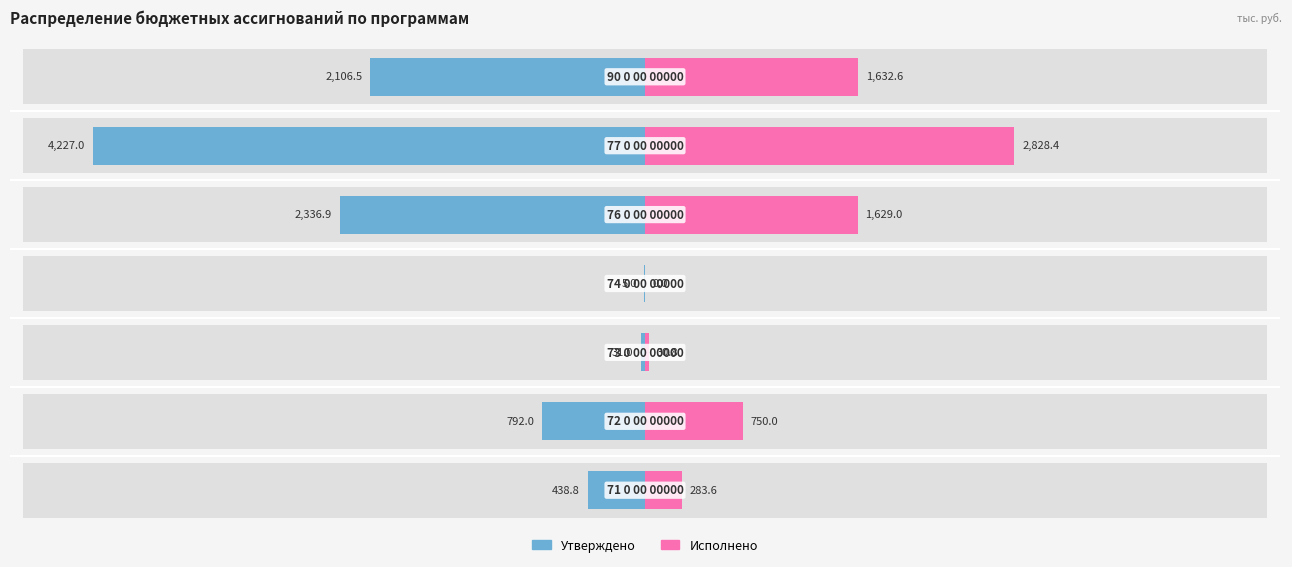

Is it true that Утверждено equals -438.8 at 0?

True